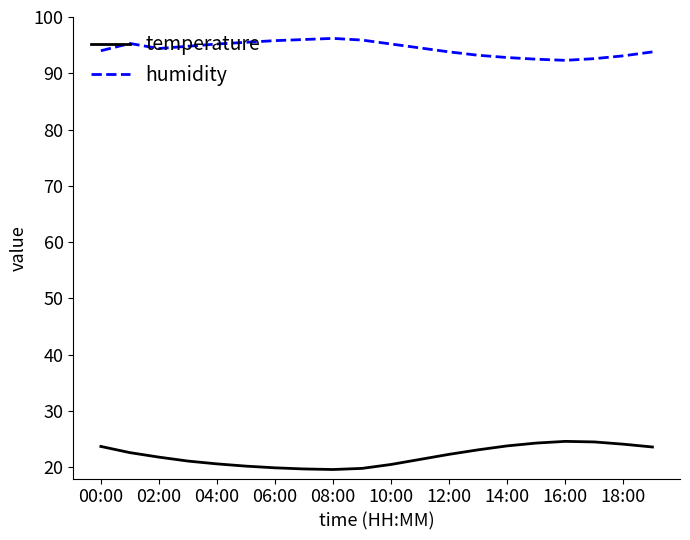

What is the maximum value shown in the chart?

96.2